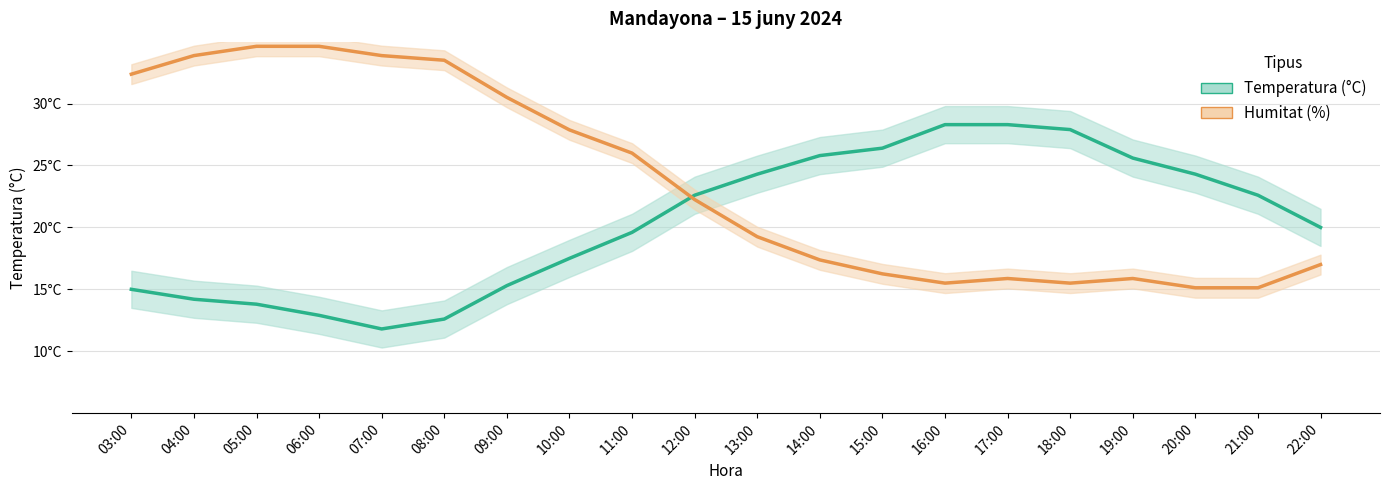

Where is the first local maximum for Humitat (%)?

17:00